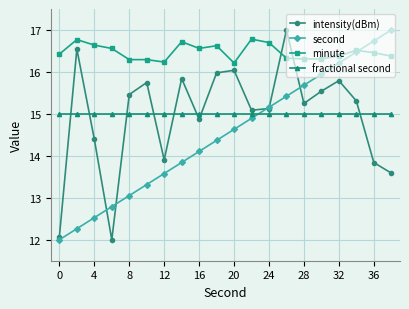

What are all the series names shown in the legend?

intensity(dBm), second, minute, fractional second